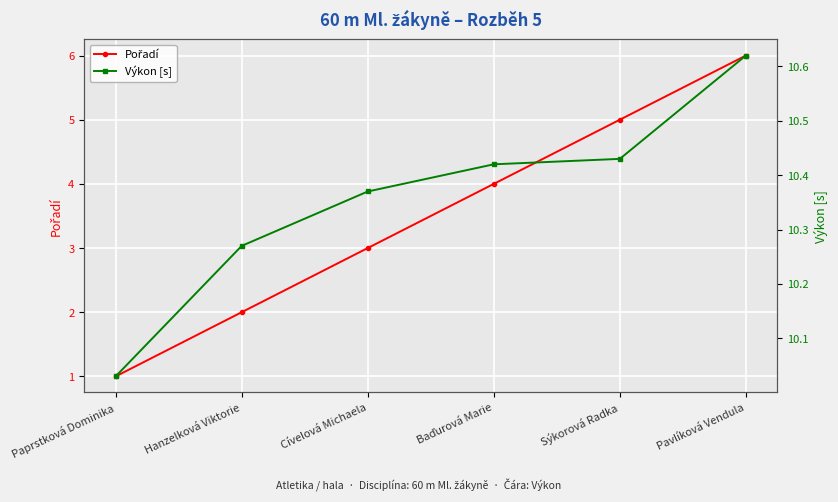

True or false: Pořadí and Výkon [s] cross at least once.

False